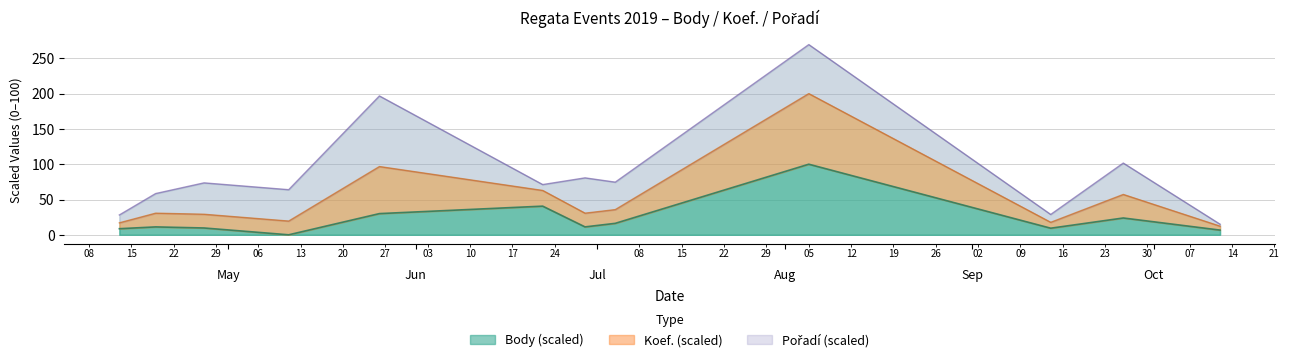

Is the value of Koef. at 2019-06-22 greater than the value of Body at 2019-05-26?

Yes